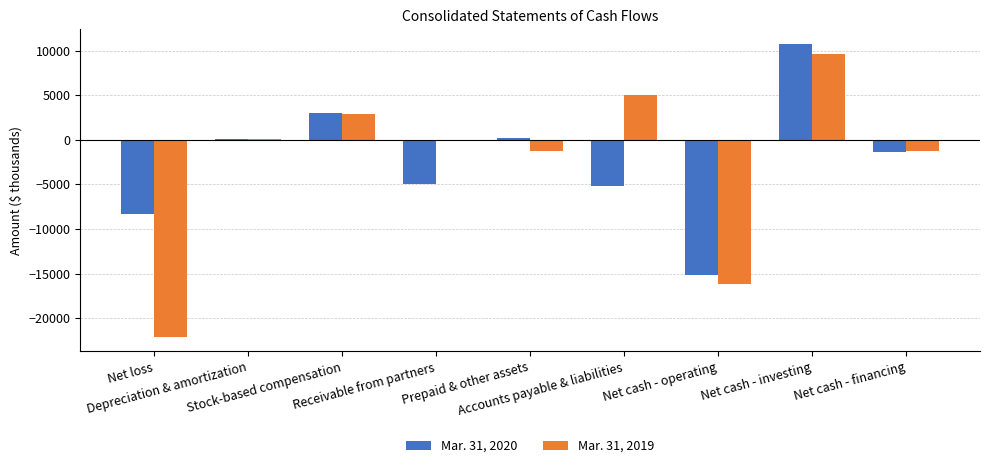

What is the greatest value displayed?

10751